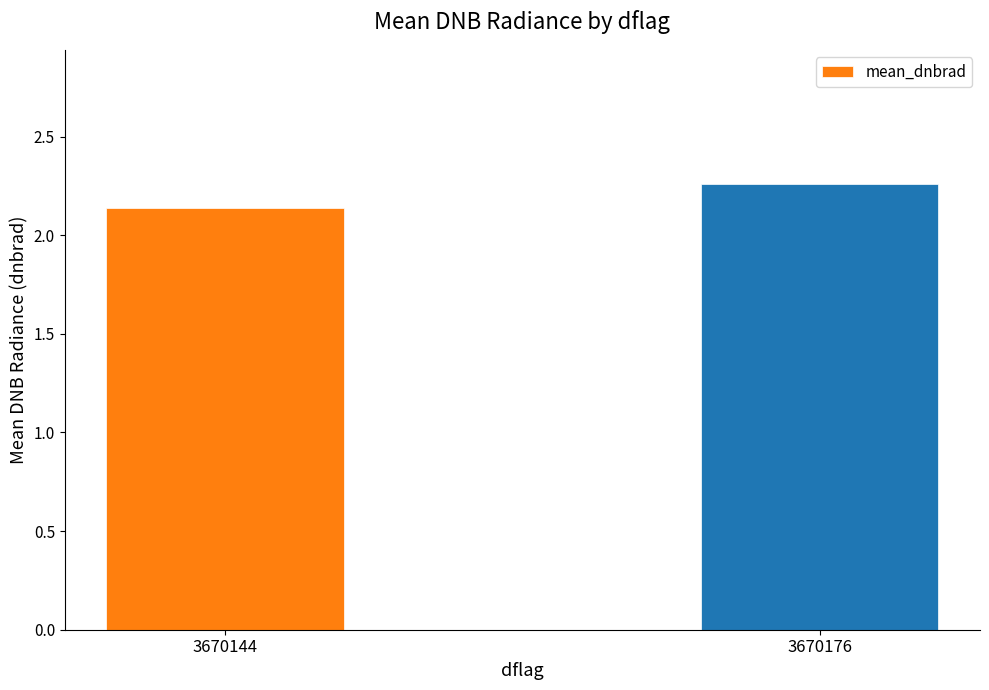

Between 3670144 and 3670176, which is larger?

3670176